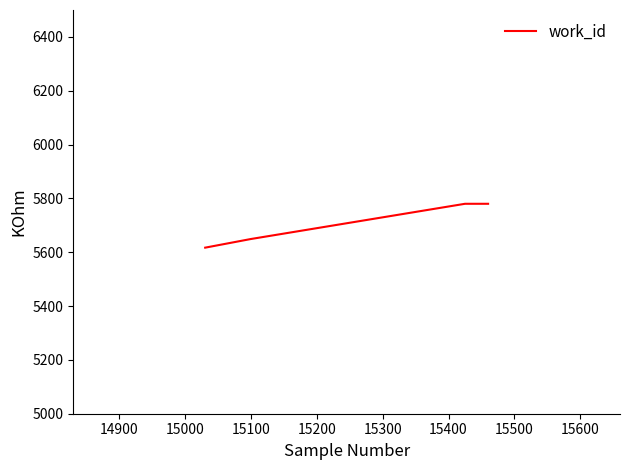

True or false: the data has more than 2 interior local peaks.

False